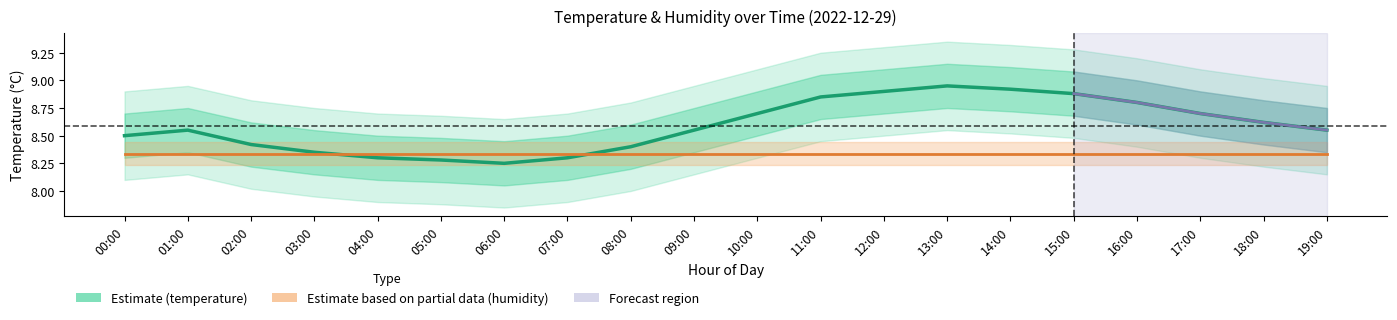

Which category has the highest value in the temperature series?

13:00